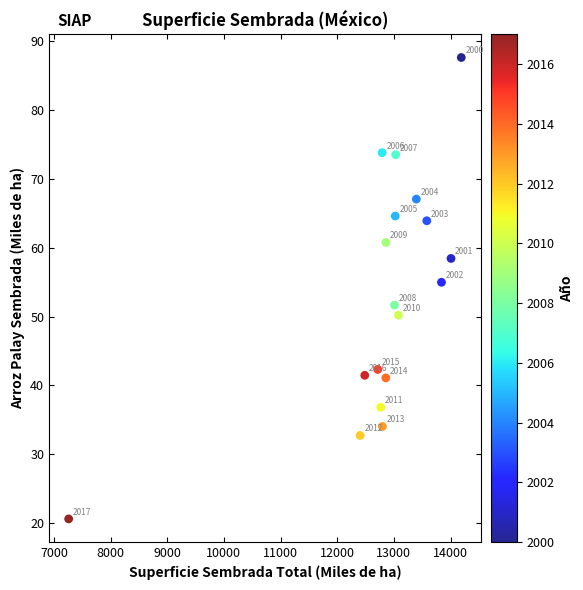

What is the range of Y values (max minus min)?

67.1